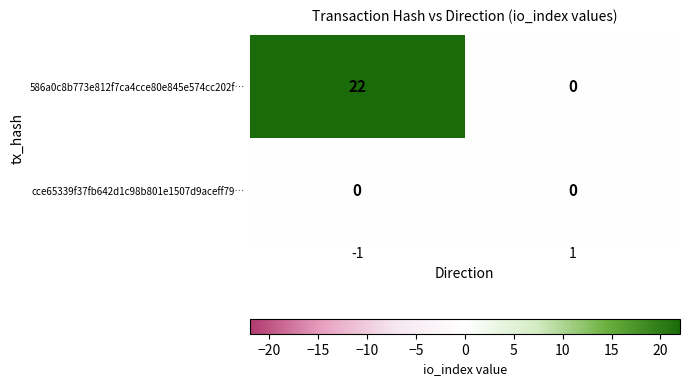

Count the number of categories in the chart.

2